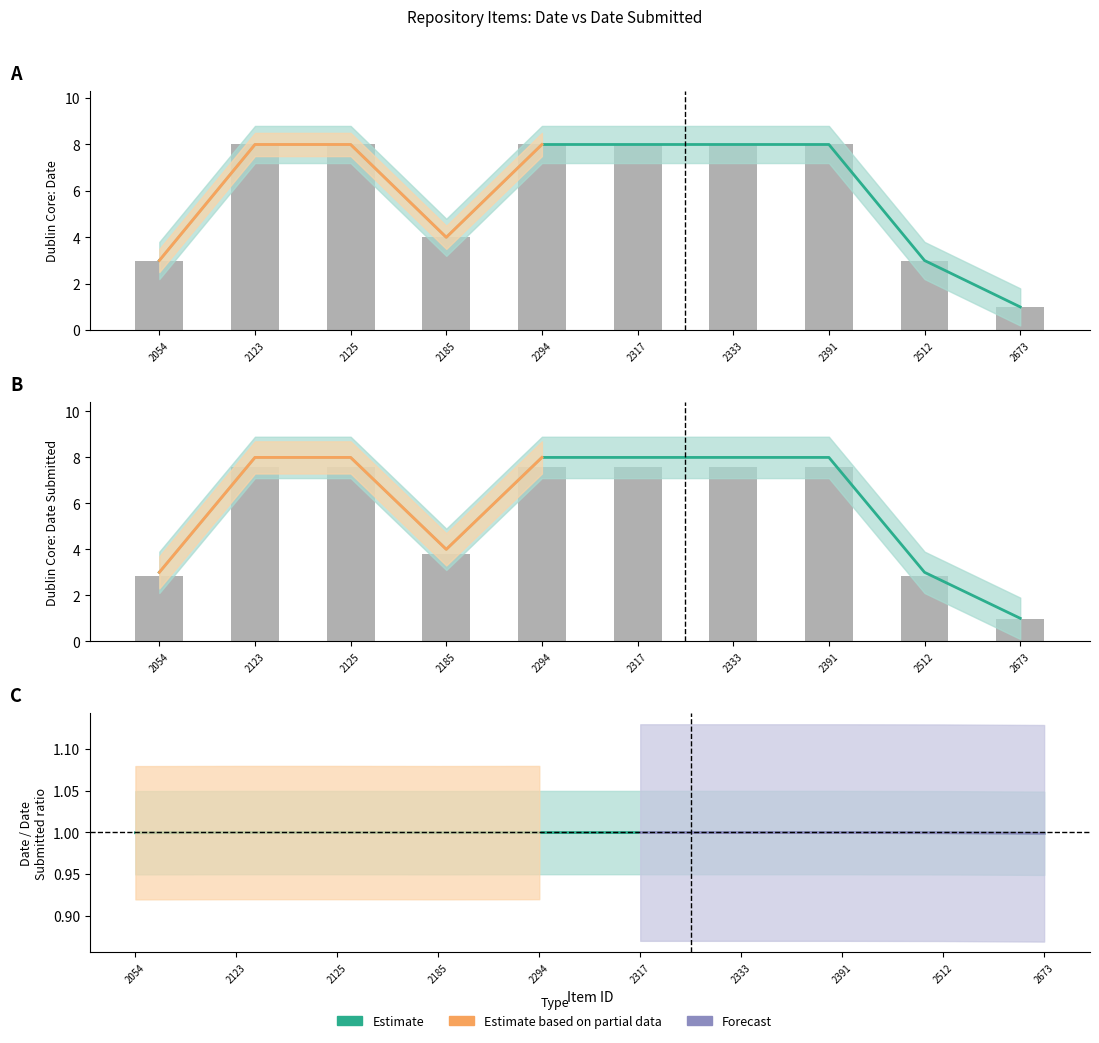

Between 2391 and 2512, which series saw the biggest shift?

Date Submitted